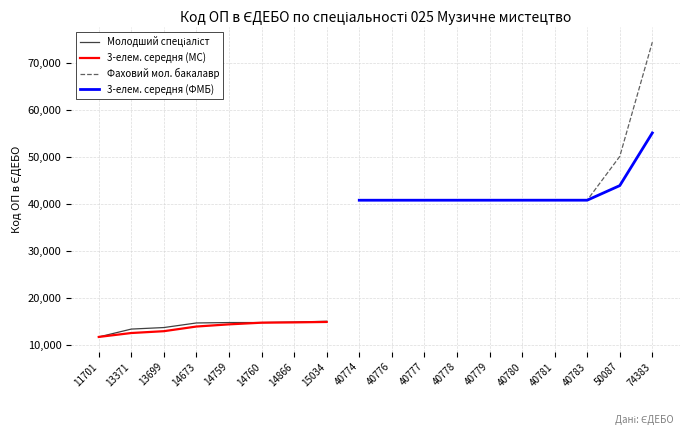

True or false: the data shows 68429 at 40774.

False